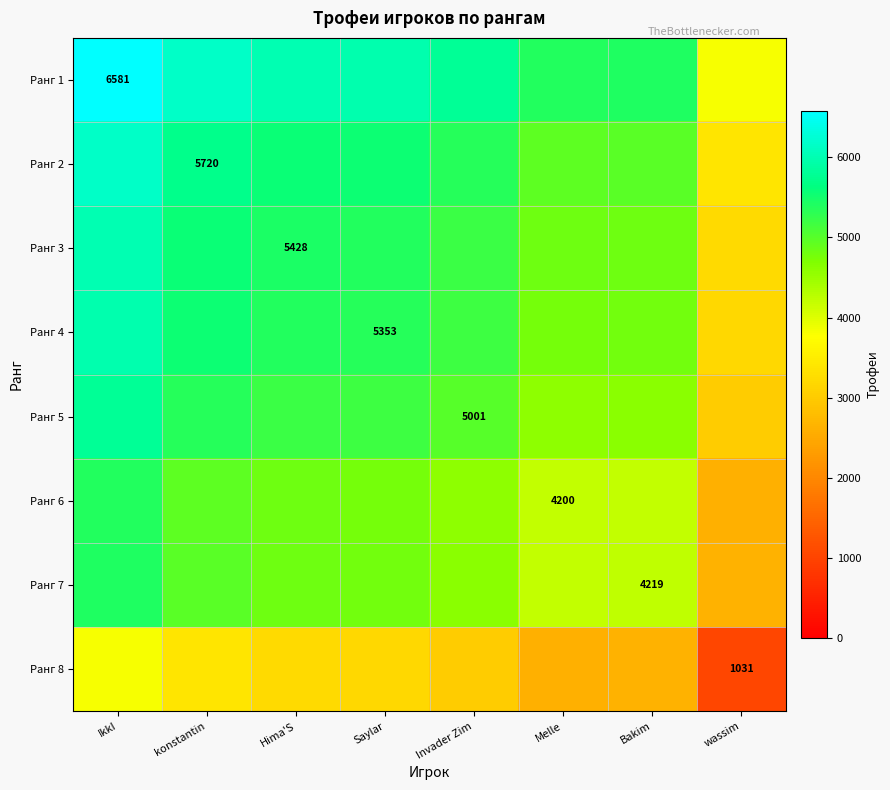

The Ранг 6 series shows 4200.0 at Melle. True or false?

True